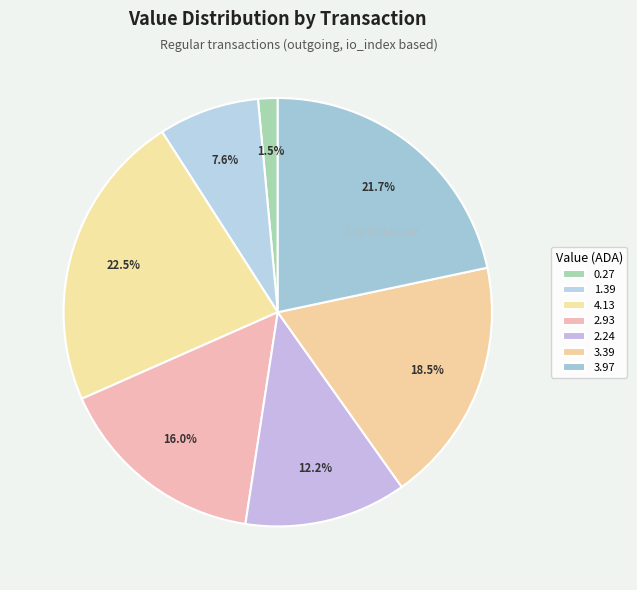

How many segments does this pie chart have?

7